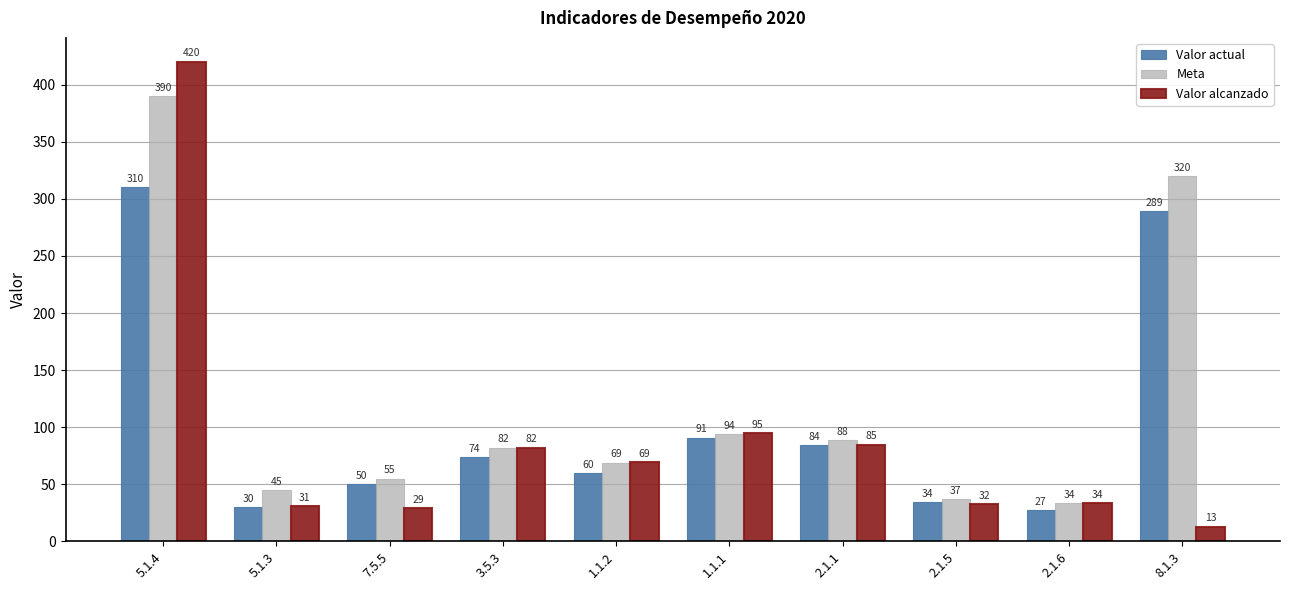

What is the difference between the second highest and second lowest values in the Valor actual series?

259.0